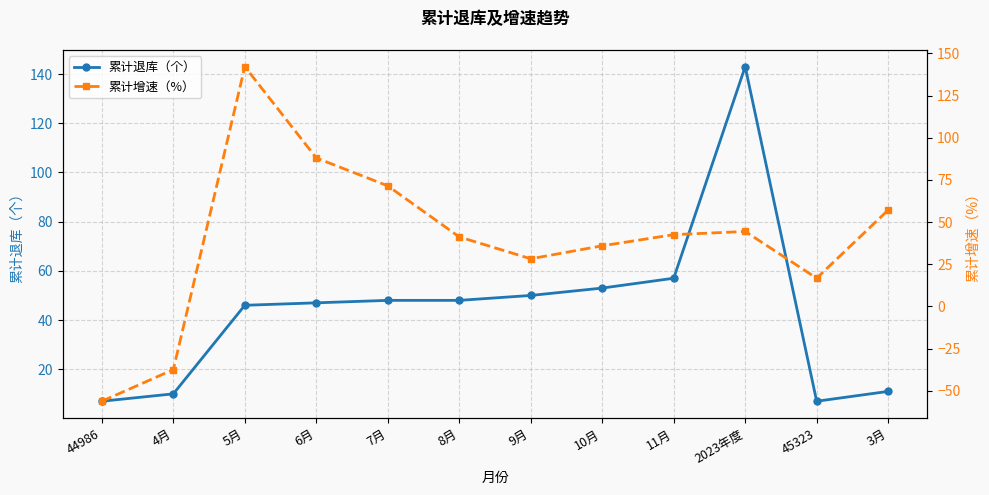

How many distinct data groups are displayed?

2